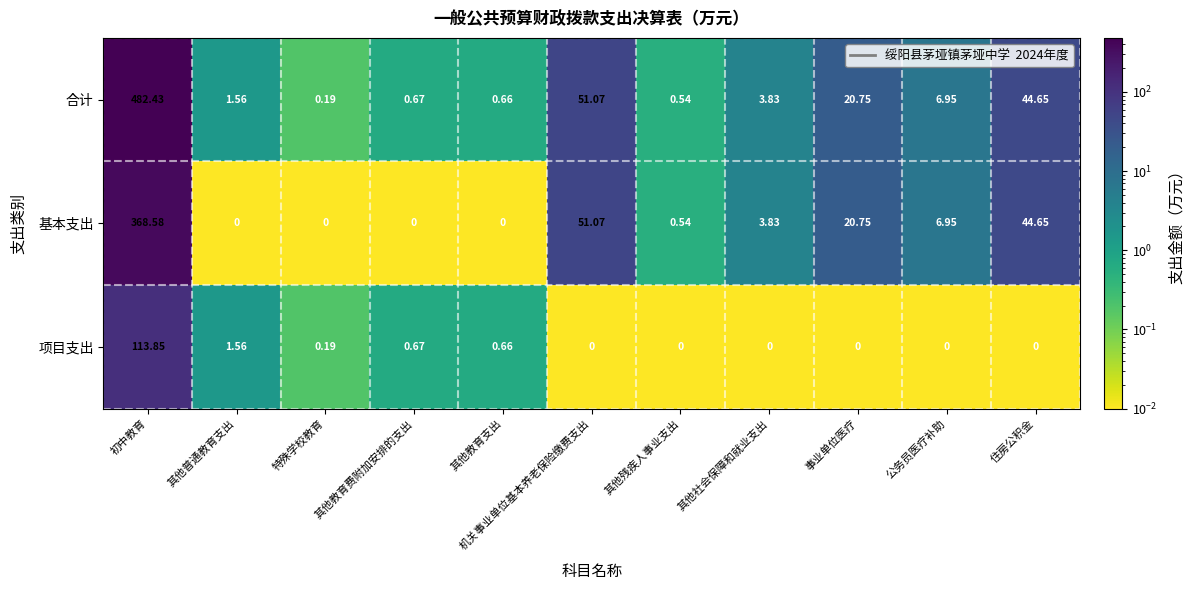

What is the total value across all series at 其他社会保障和就业支出?

7.7